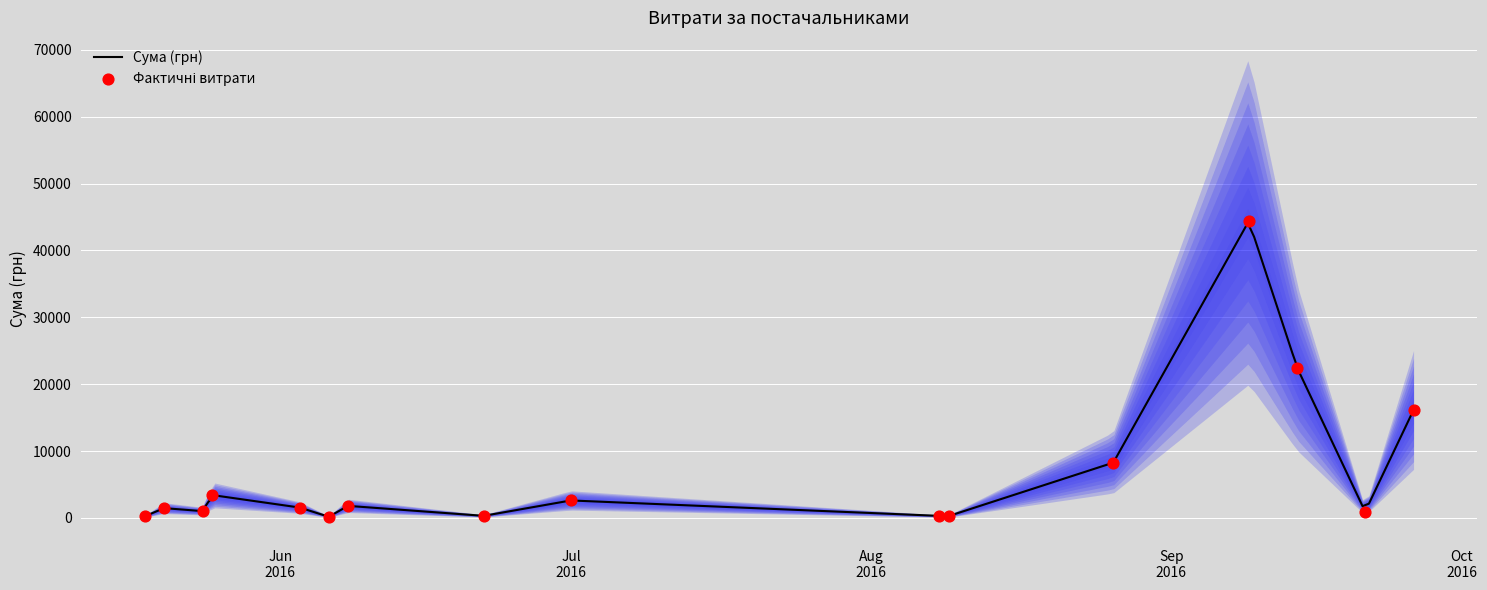

What is the change in value from 17 to 20?

+1532.0